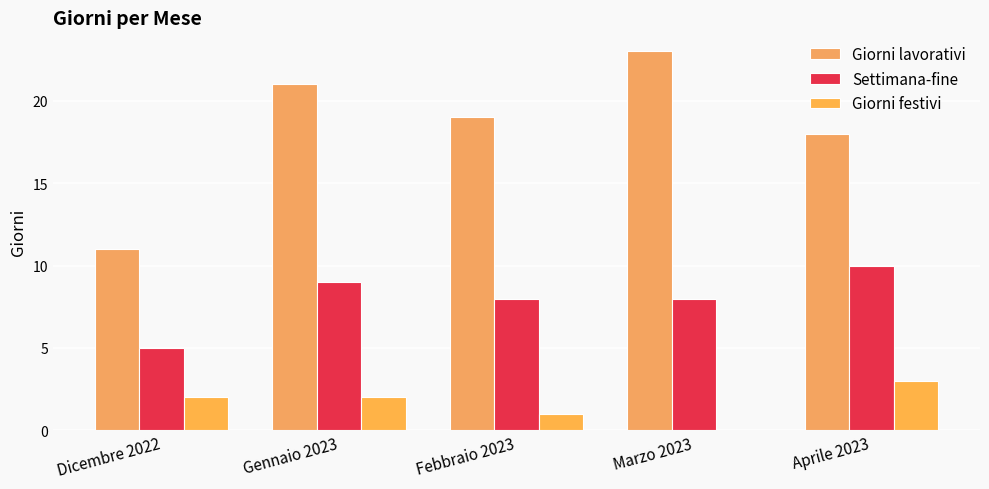

What is the spread (max minus min) of values at Marzo 2023?

23